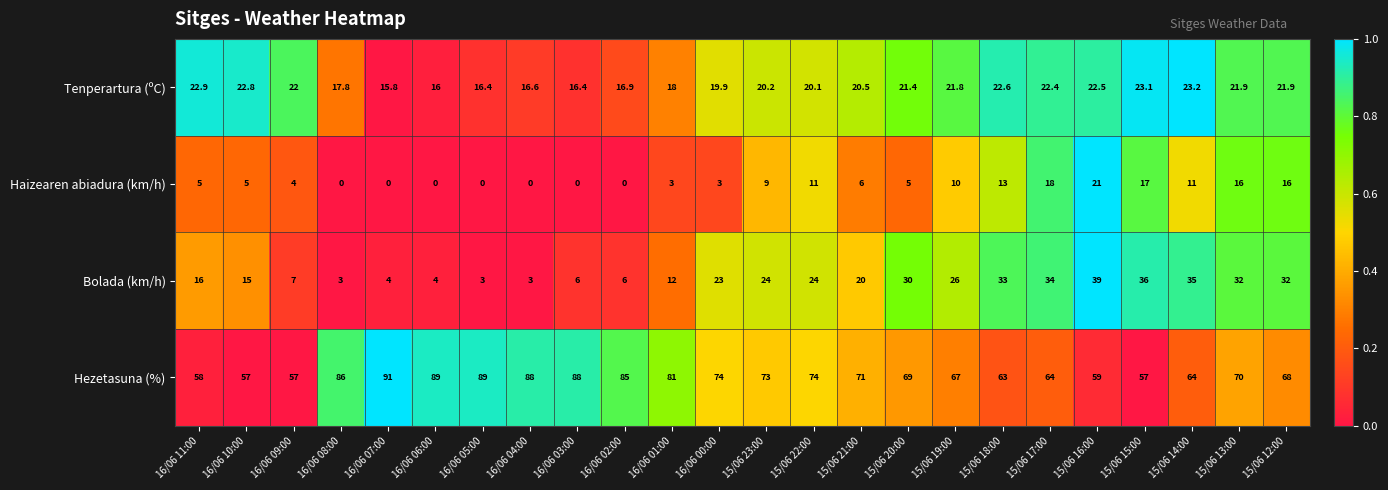

How many series are shown in this chart?

4